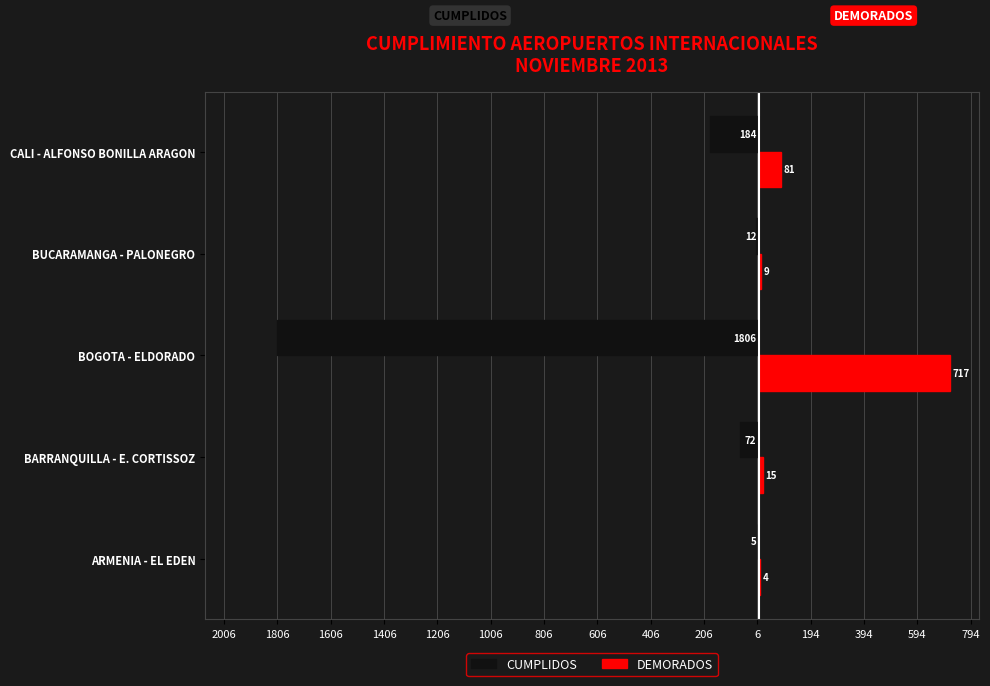

What are all the series names shown in the legend?

CUMPLIDOS, DEMORADOS